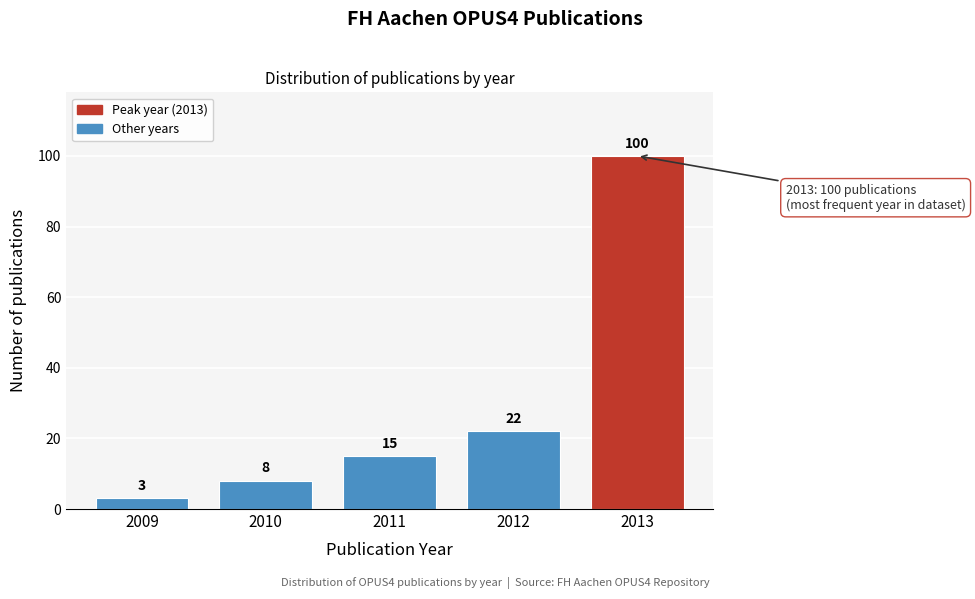

Reading left to right, transcribe all the data shown in this chart.

3	8	15	22	100